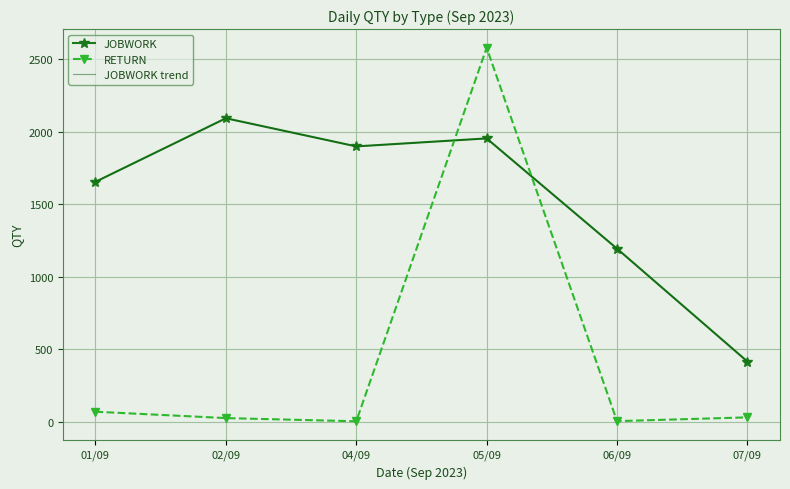

How many lines are shown in the chart?

3